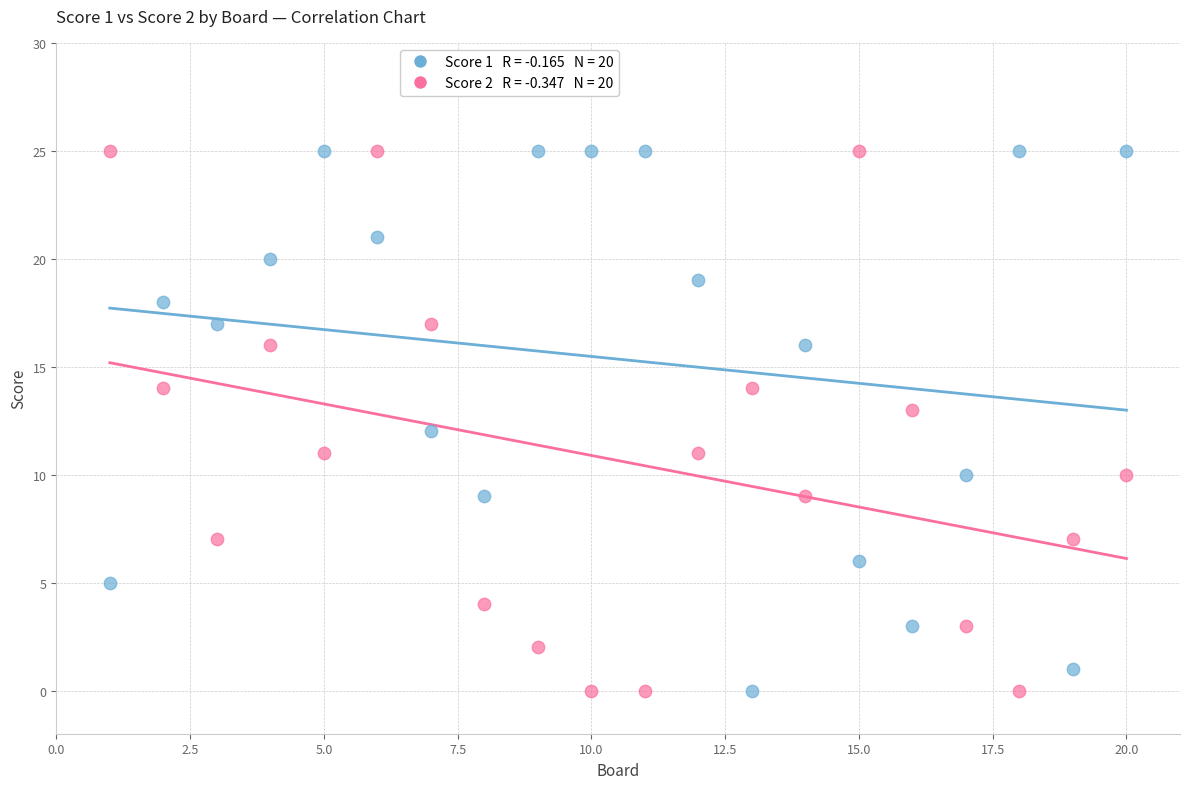

Across all data points, what is the range of Y values (max minus min)?

25